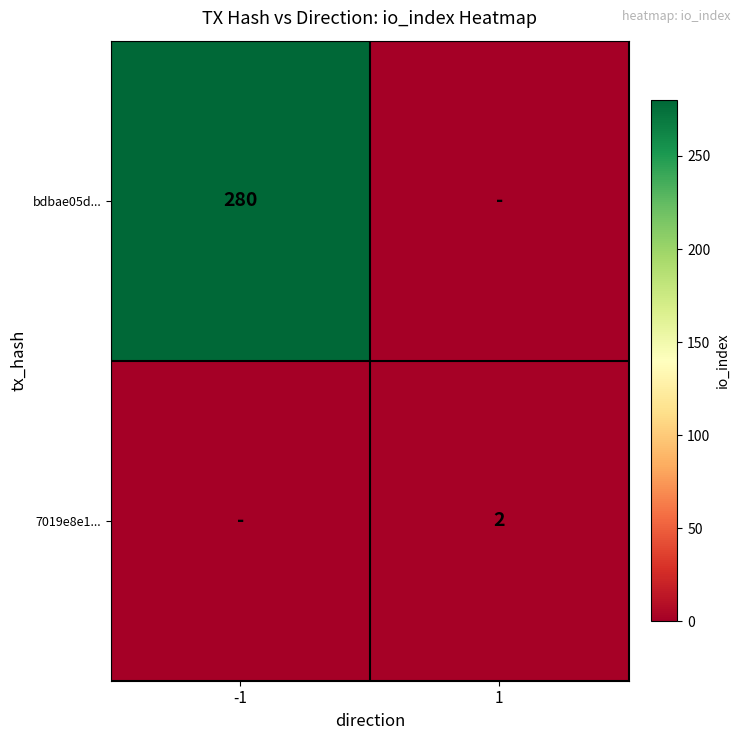

True or false: 7019e8e1... has a value of 2 at 1.

True